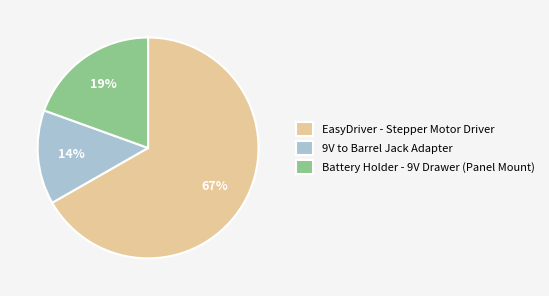

Combined, do EasyDriver - Stepper Motor Driver and Battery Holder - 9V Drawer (Panel Mount) account for over 50%?

Yes